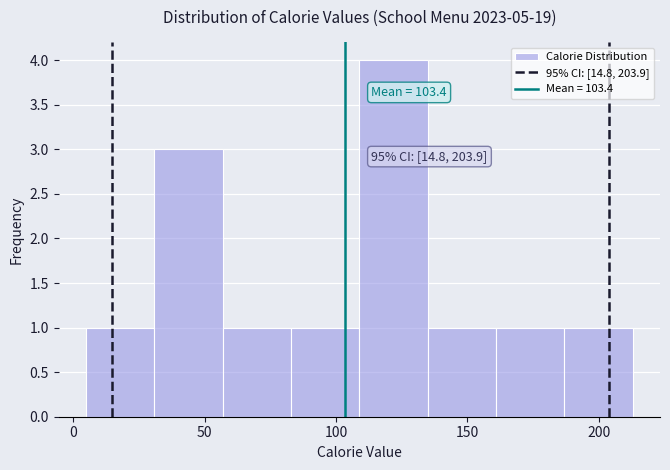

Over which range of the x-axis is the bar tallest?

110 to 135